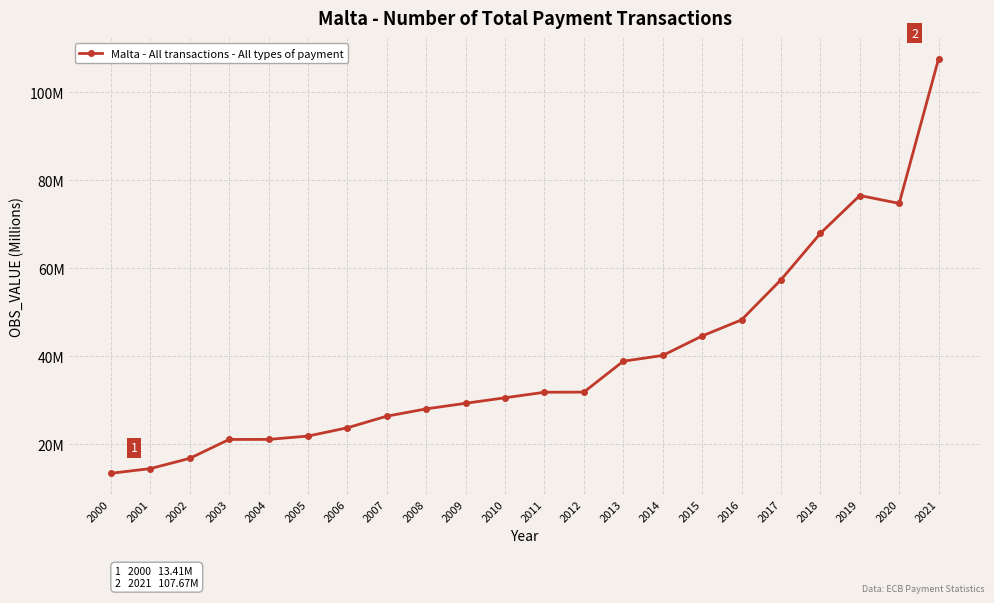

Is this an area chart (filled region under the line)?

No